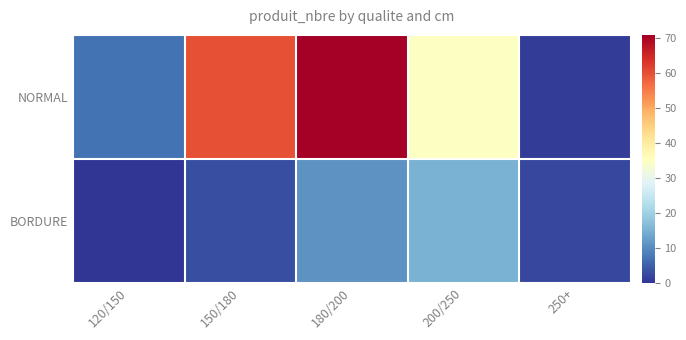

Reading left to right, extract all data points from this chart.

NORMAL: 120/150=7	150/180=60	180/200=71	200/250=35	250+=1
BORDURE: 120/150=0	150/180=3	180/200=11	200/250=15	250+=2